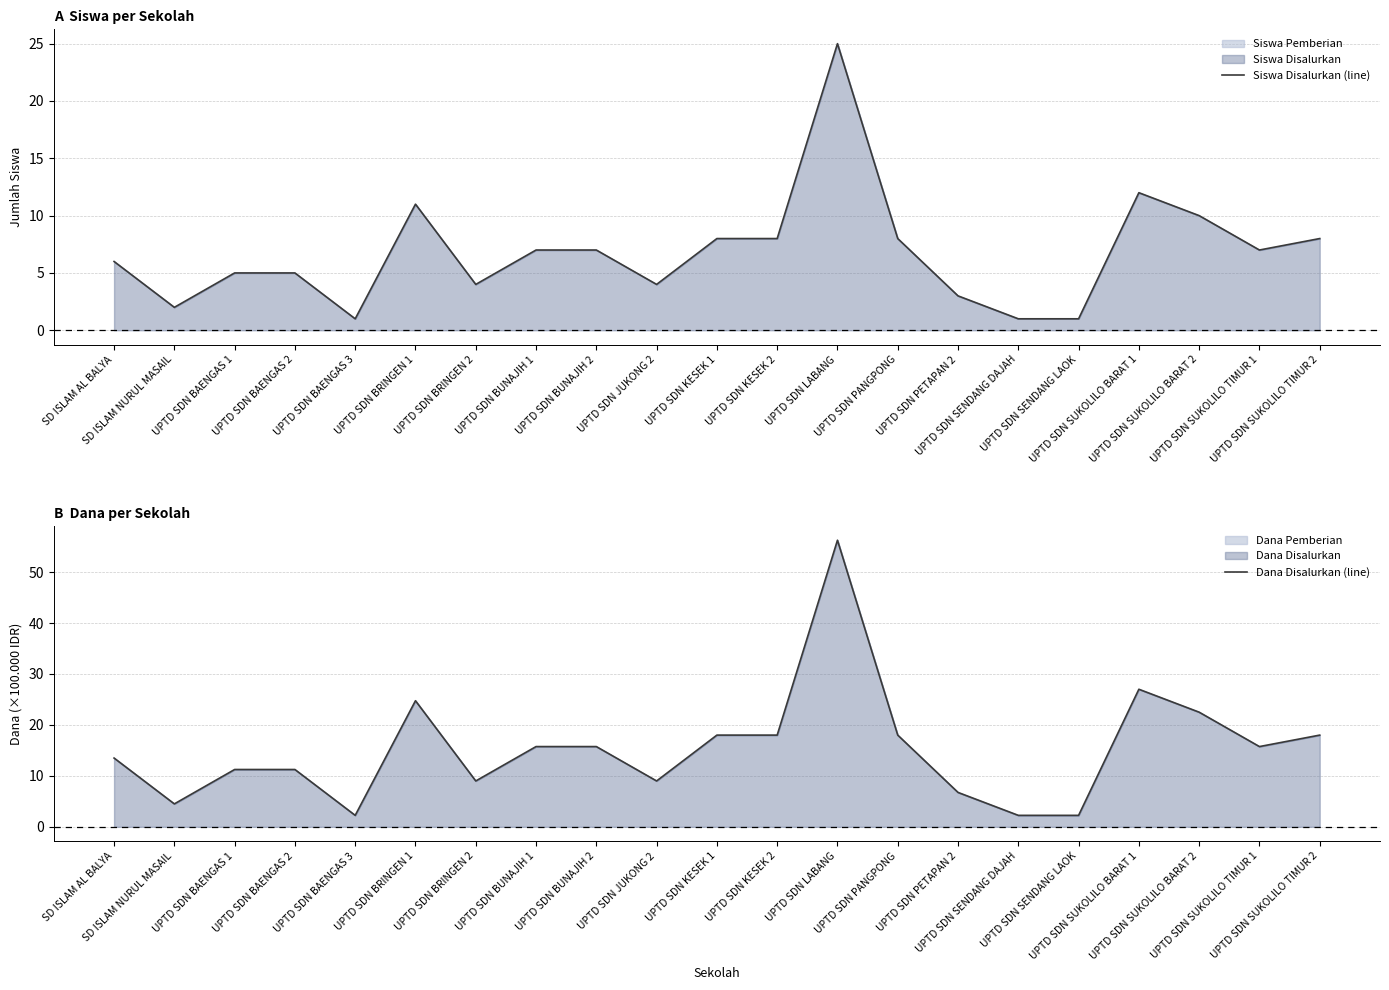

Which series has the largest total across all categories?

Dana Disalurkan (line)